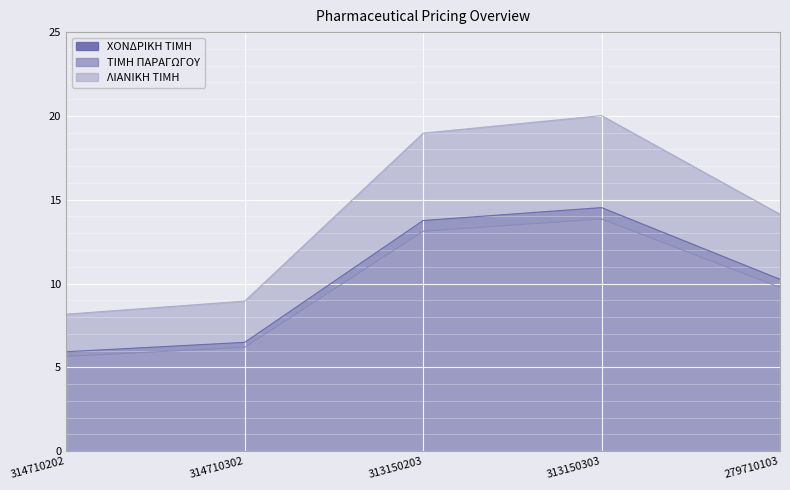

True or false: ΧΟΝΔΡΙΚΗ ΤΙΜΗ and ΛΙΑΝΙΚΗ ΤΙΜΗ cross at least once.

False